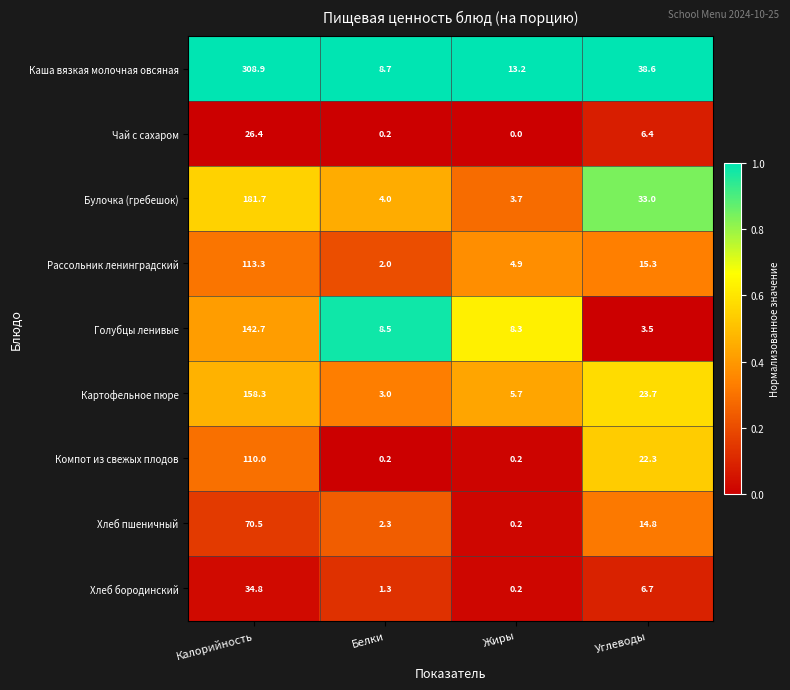

What is the difference between the second highest and minimum values in the Рассольник ленинградский series?

13.3